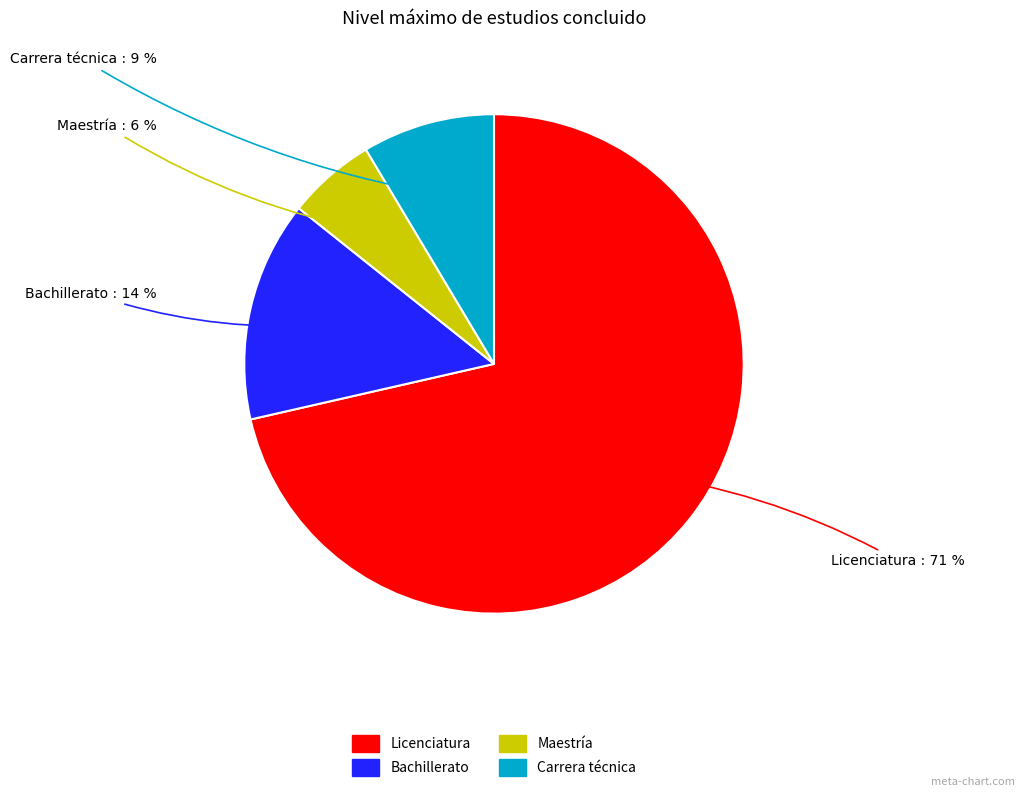

Which slice is the largest?

Licenciatura